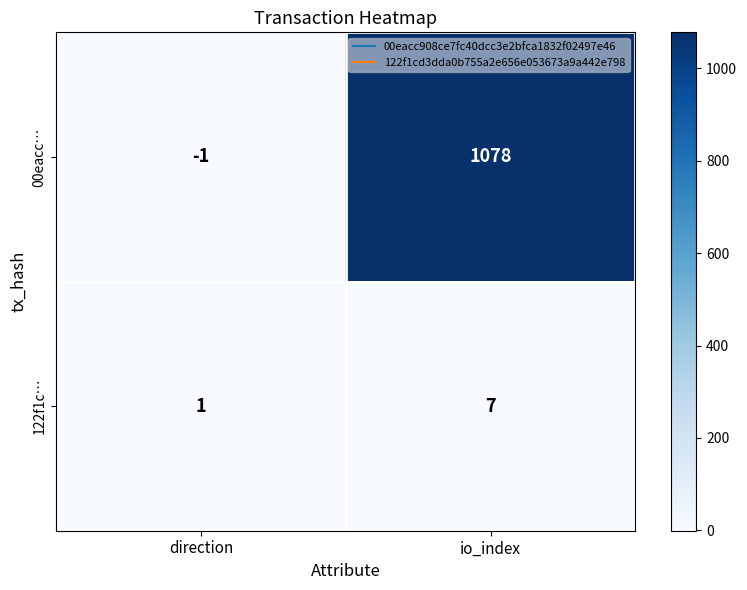

Count the number of data series in this chart.

2